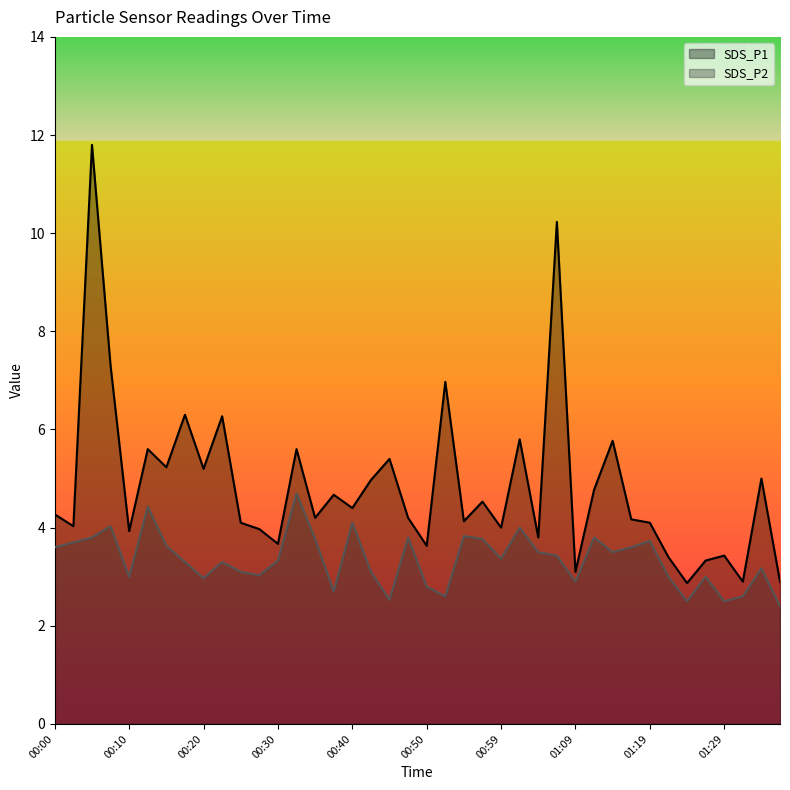

Is the value of SDS_P2 at 01:09 greater than the value of SDS_P1 at 01:04?

No